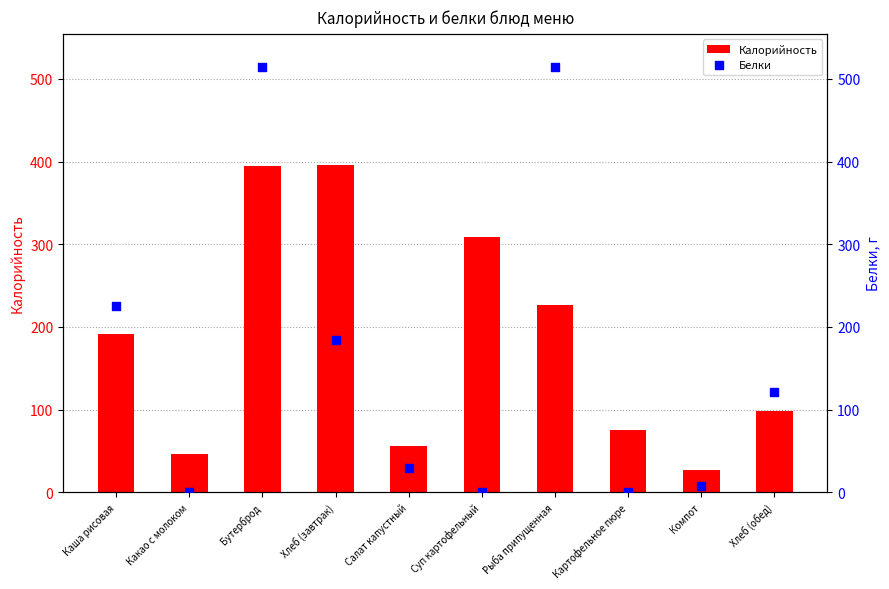

Which series has the largest total across all categories?

Калорийность